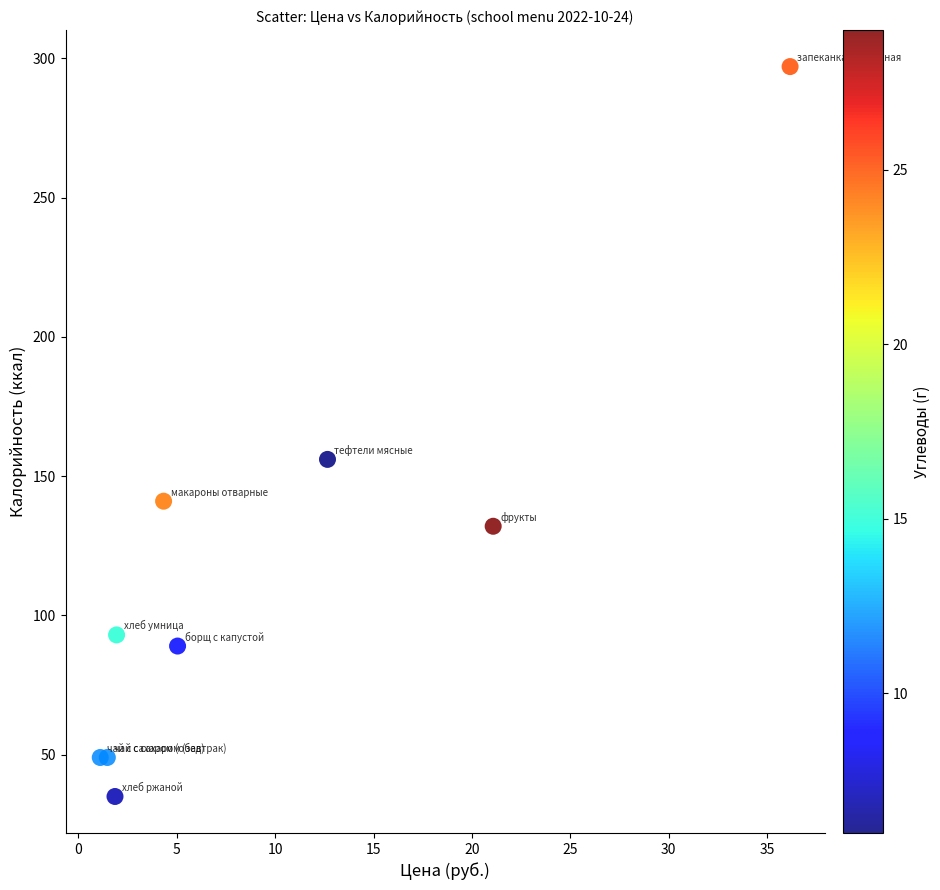

What Y value in the scatter plot is closest to 166?

156